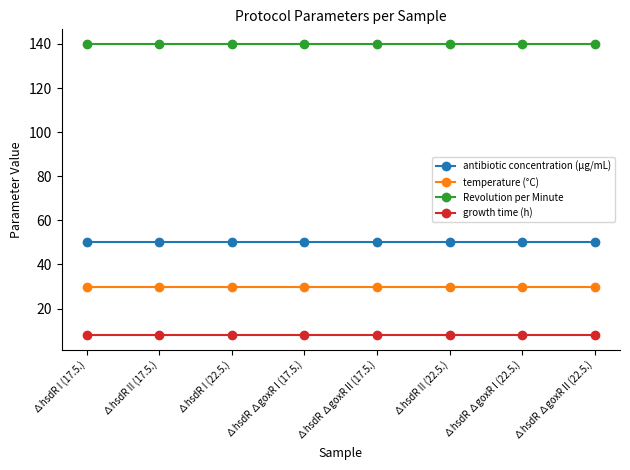

True or false: antibiotic concentration (µg/mL) and Revolution per Minute cross at least once.

False